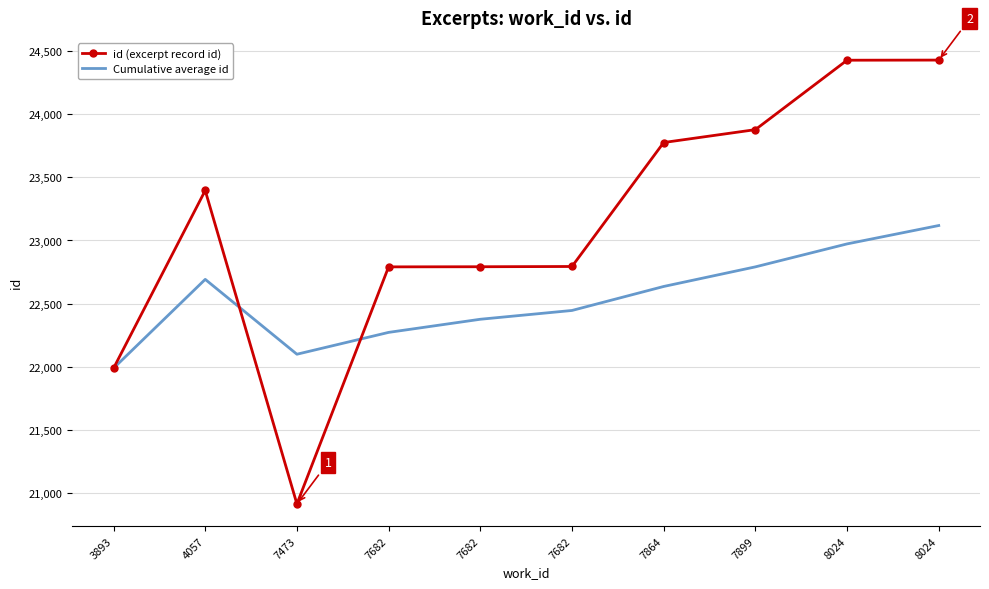

What is the value of the Cumulative average id point at the 9th from the left?

22972.9